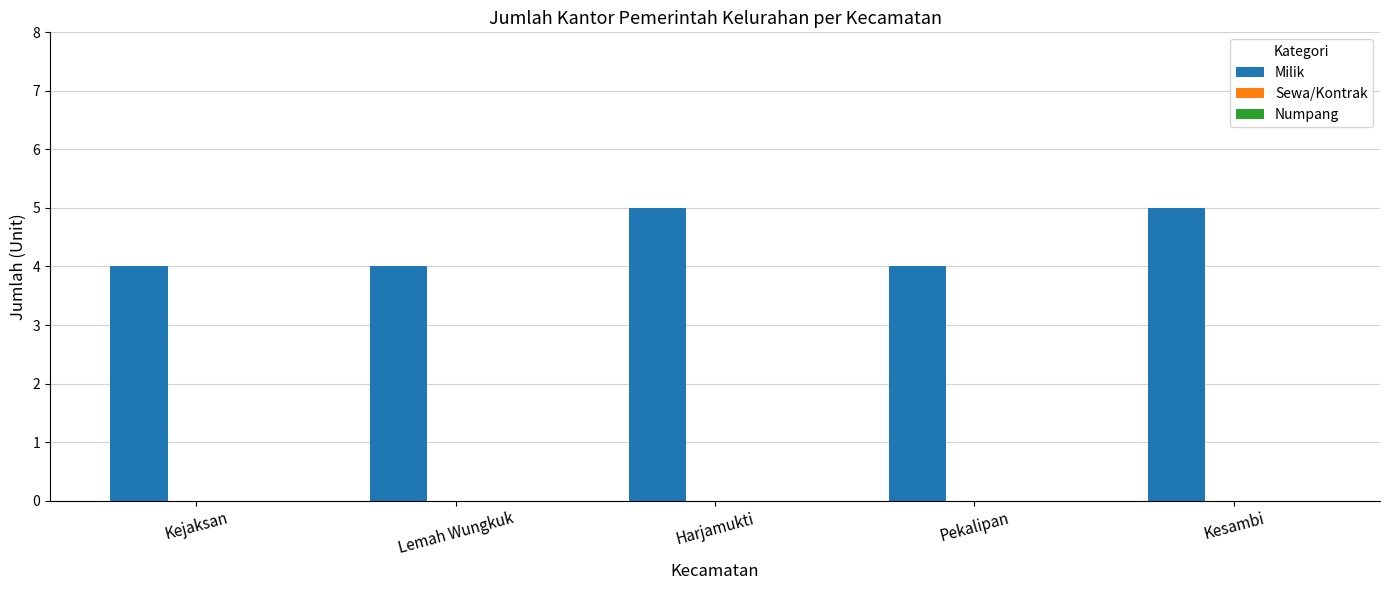

Reading left to right, extract all data points from this chart.

4	4	5	4	5